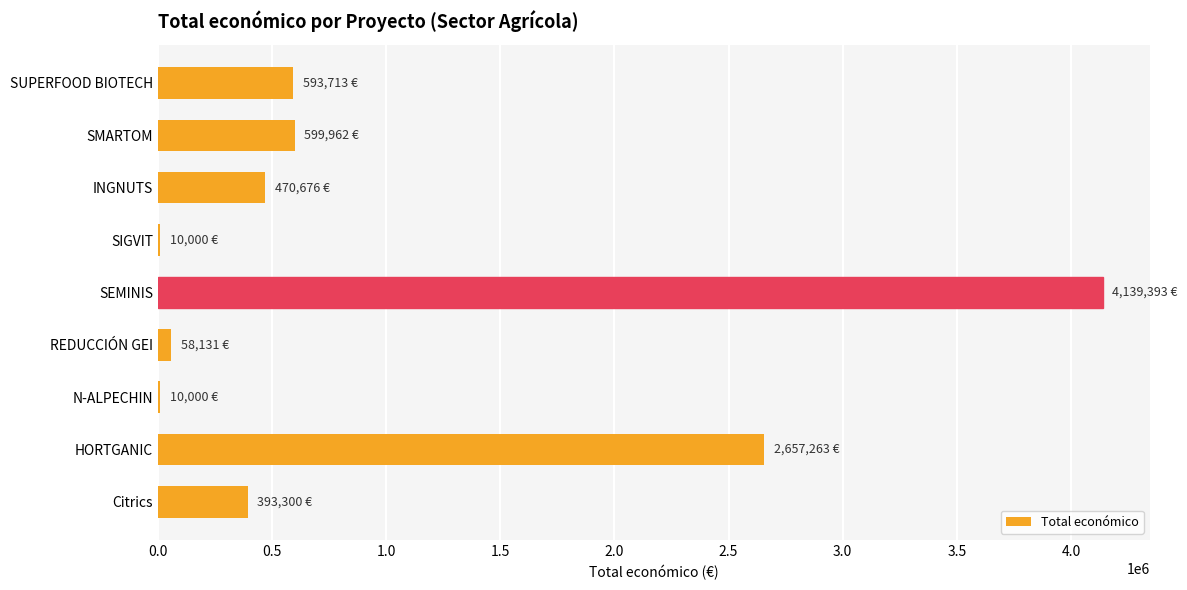

What is the maximum value shown in the chart?

4139393.0